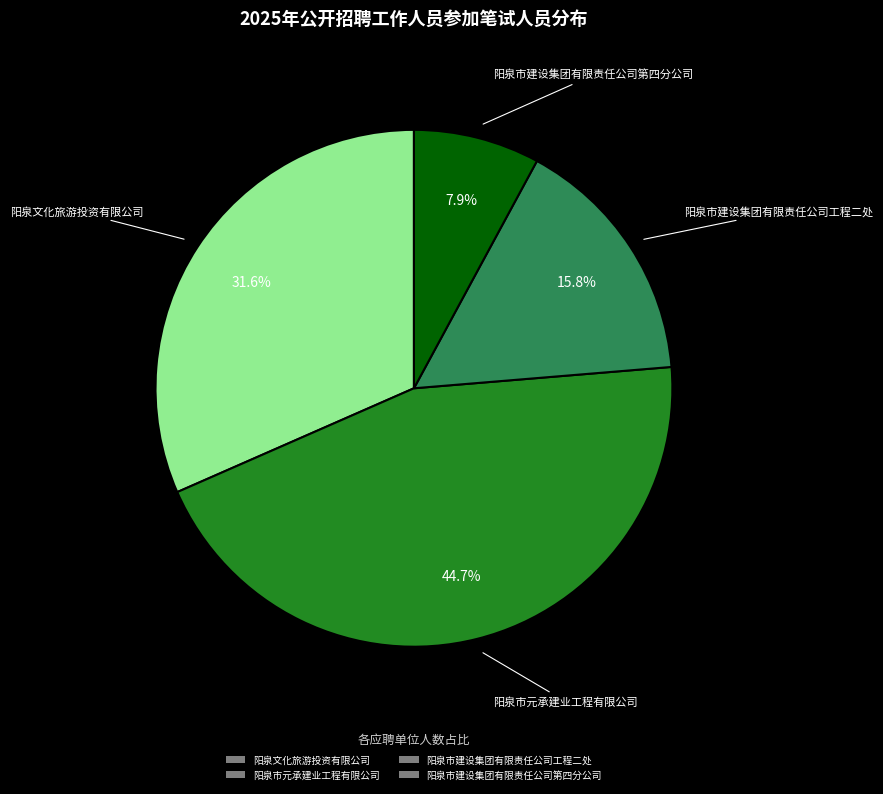

How many segments does this pie chart have?

4